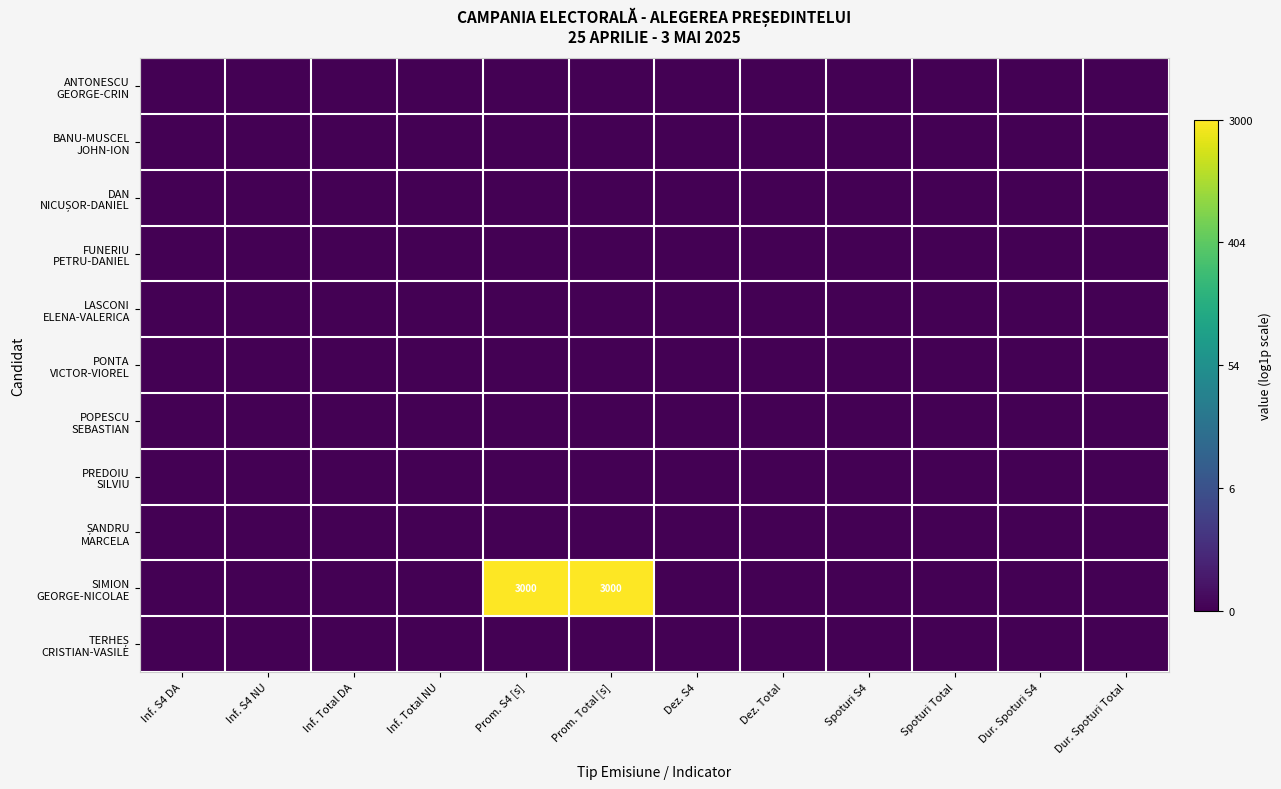

Which series changed the most between Dez. S4 and Dez. Total?

ANTONESCU GEORGE-CRIN